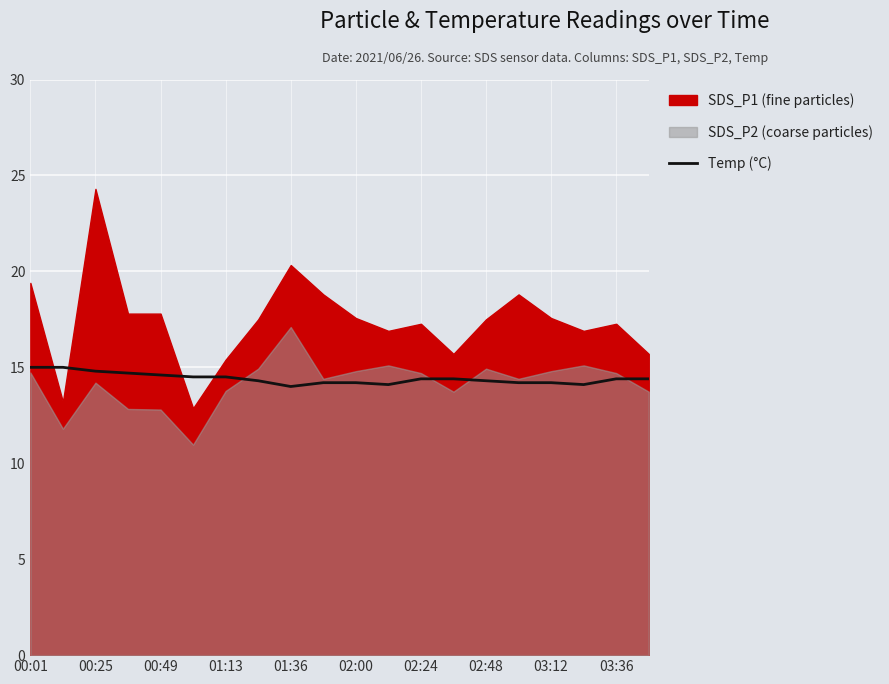

What is the highest value of the Temp (°C) series?

15.0